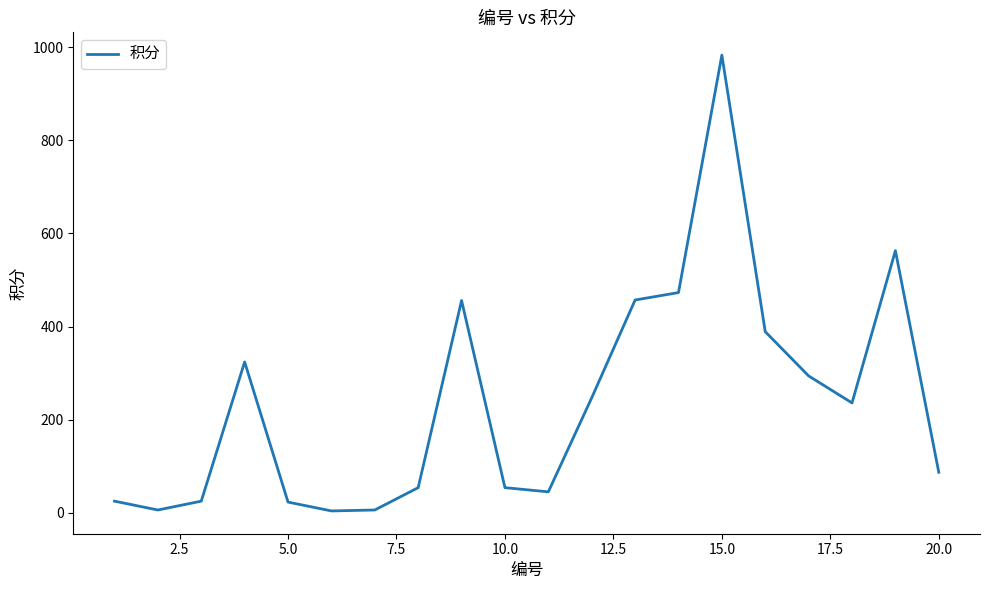

What is the difference between the maximum and minimum values?

979